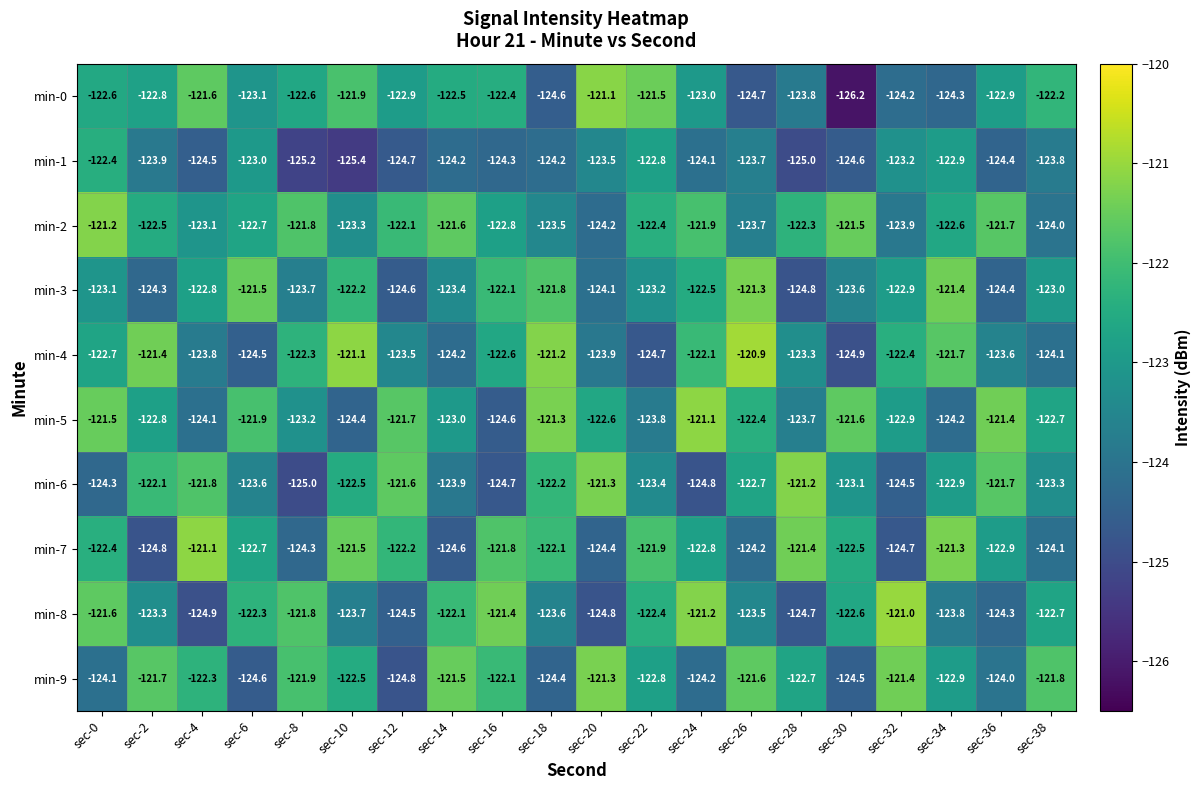

How many data points does each series have?

20